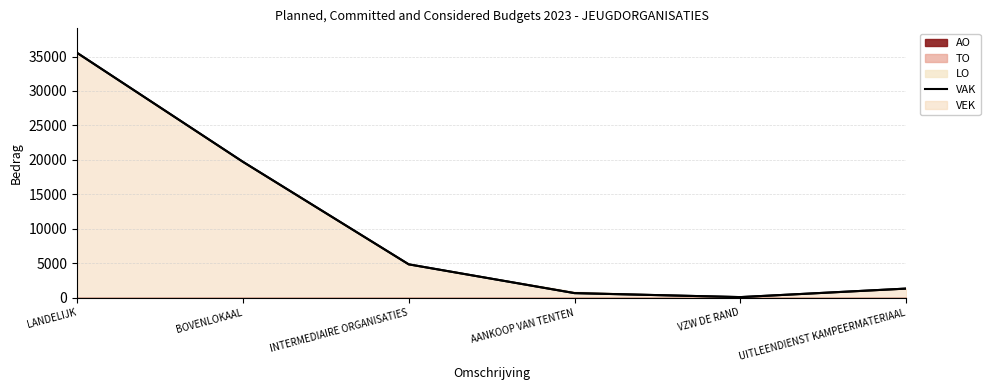

How many data points are above 4834?

2